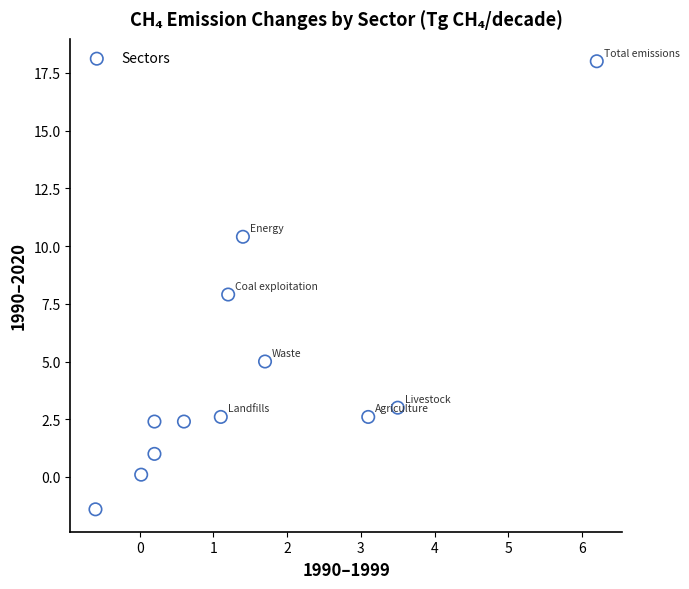

What is the average Y value?

4.5